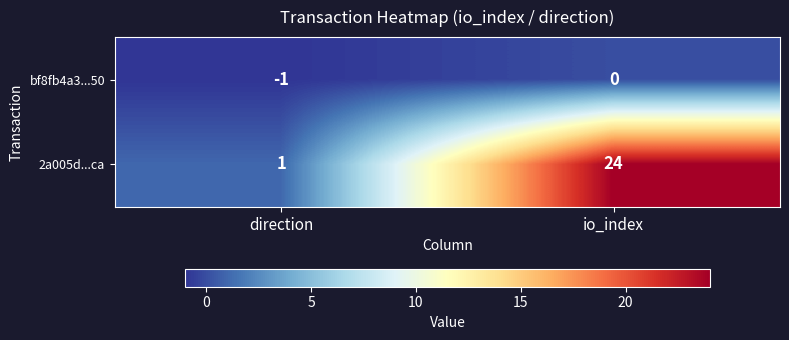

Which series has the largest range (max minus min)?

2a005d...ca